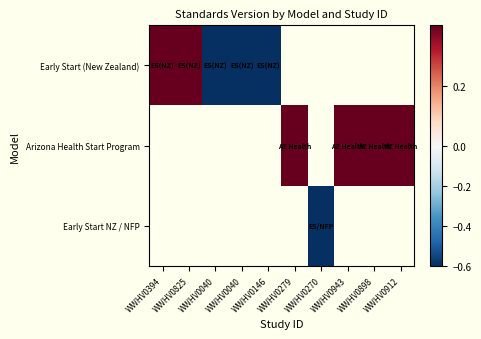

Between WWHV0270 and WWHV0943, which is larger?

WWHV0943